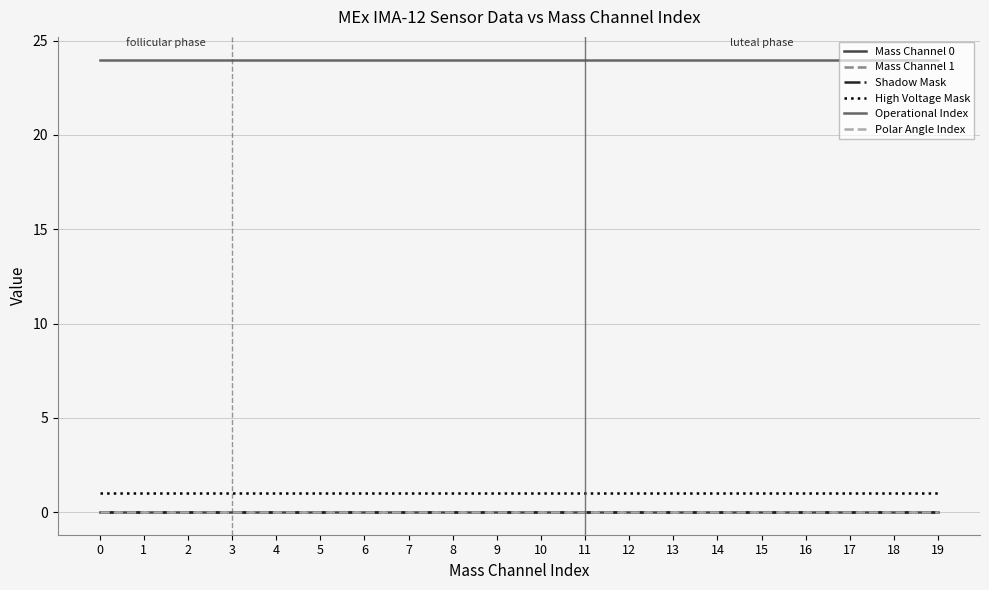

Does the chart display data point markers on the line(s)?

No